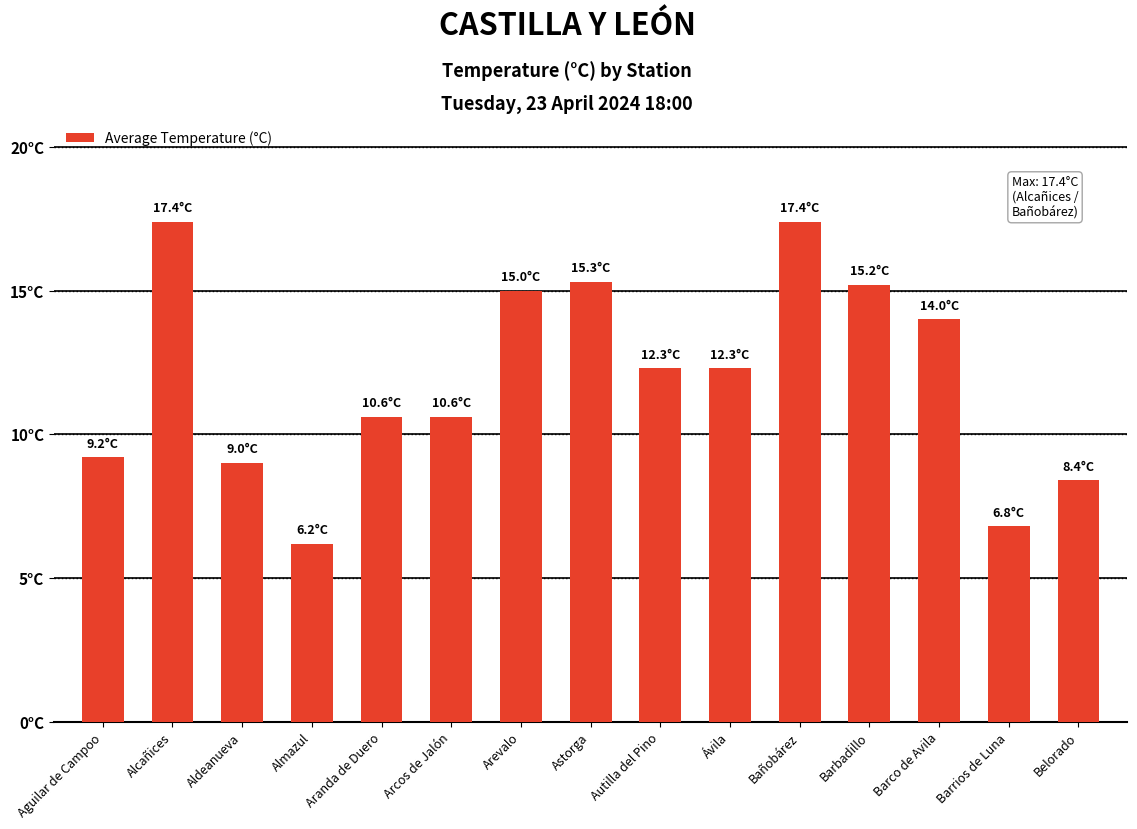

The value at Autilla del Pino is 20.6. True or false?

False